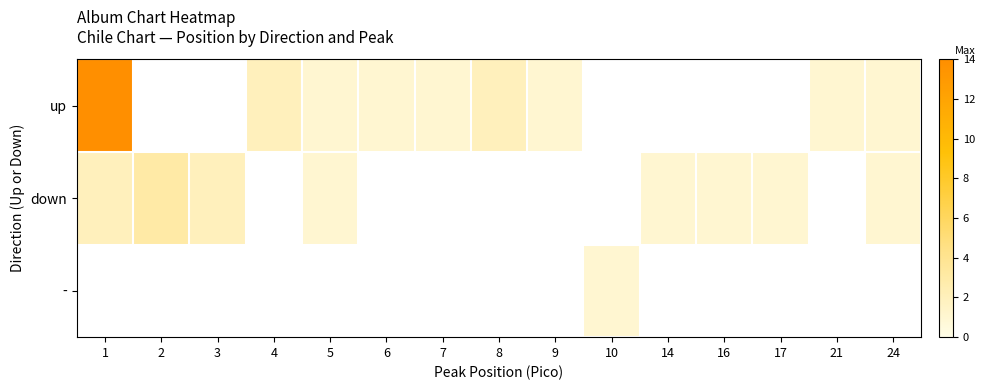

The down series shows 1.0 at 17. True or false?

True